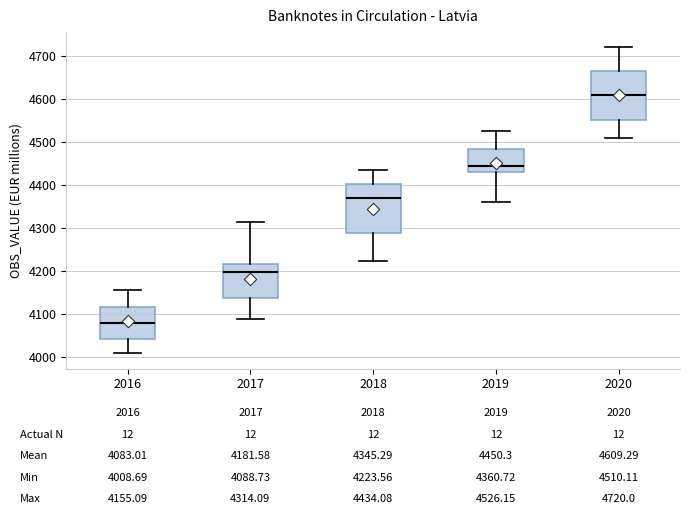

Which box has the highest median line?

2020